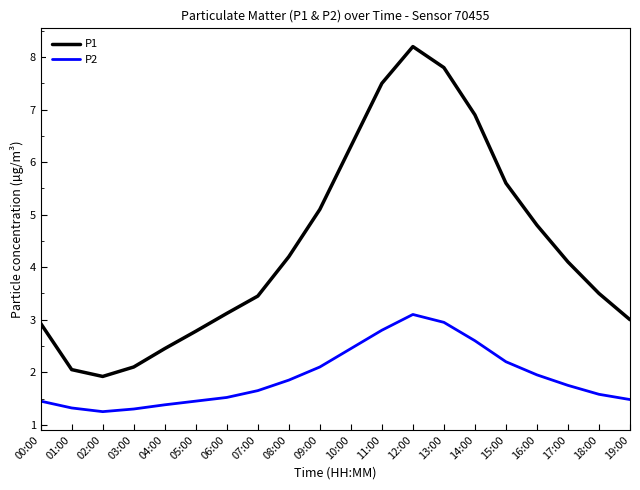

What is the difference between the maximum and minimum values in the P1 series?

6.3